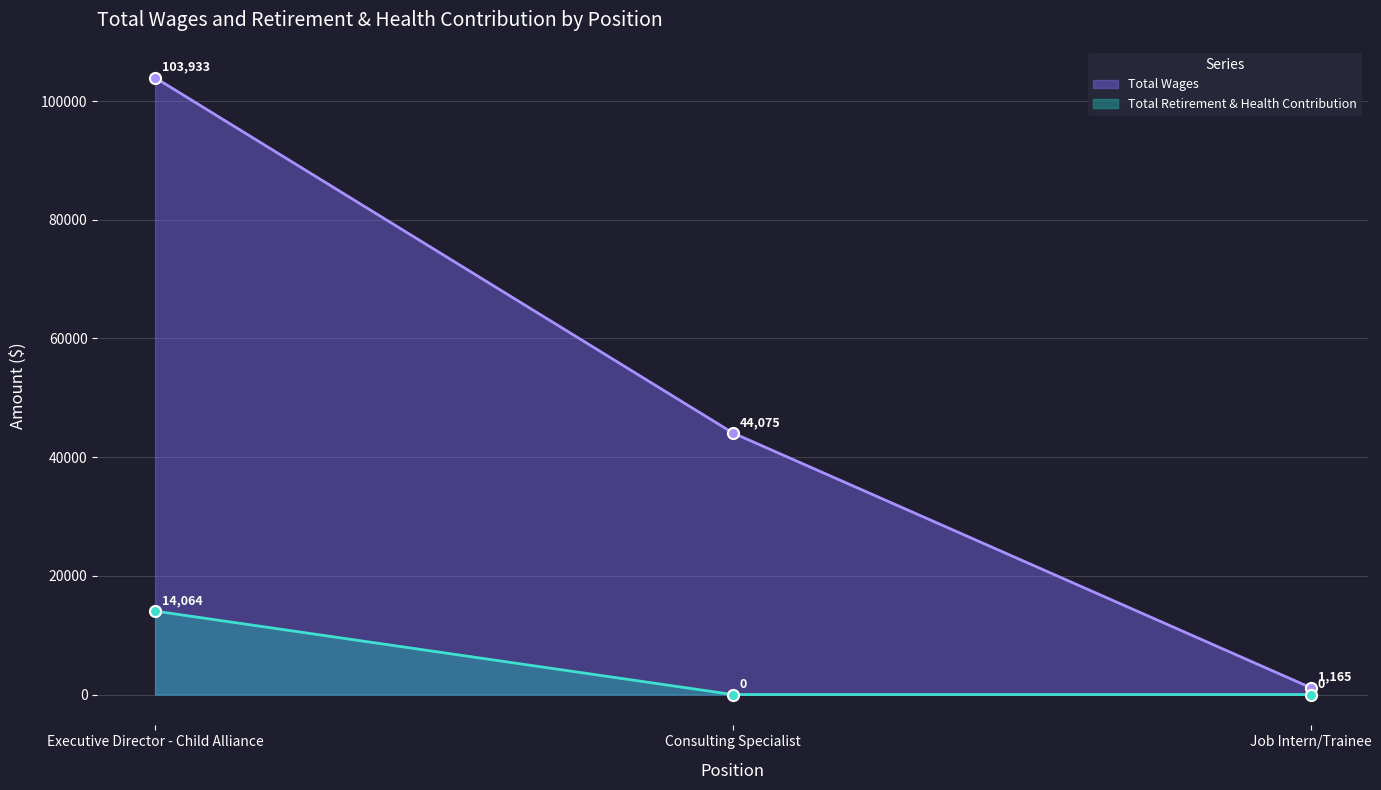

How many lines are shown in the chart?

2